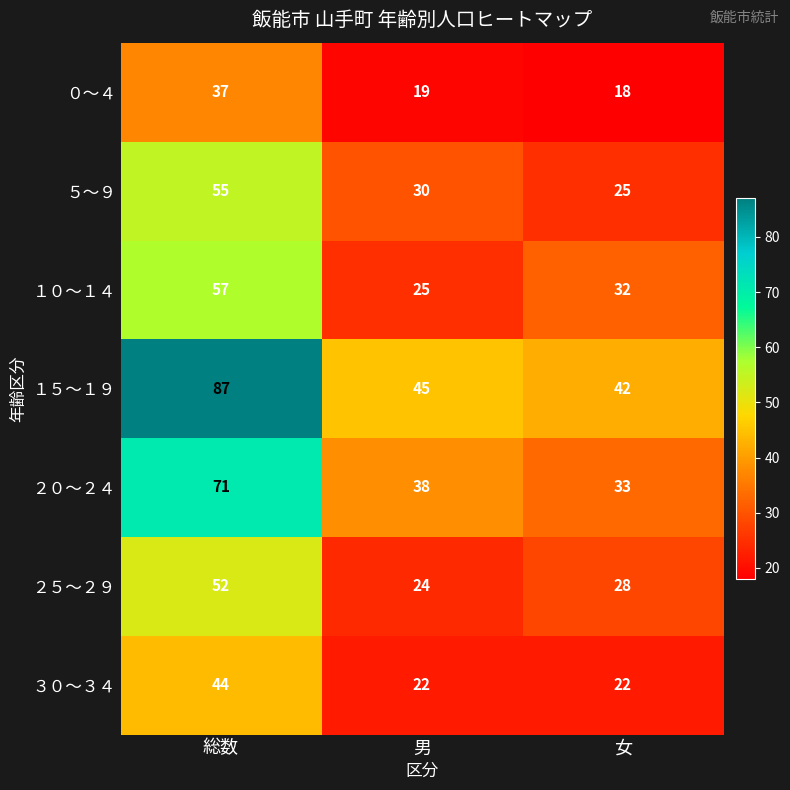

Reading right to left, extract all data points from this chart.

０～４: 女=18	男=19	総数=37
５～９: 女=25	男=30	総数=55
１０～１４: 女=32	男=25	総数=57
１５～１９: 女=42	男=45	総数=87
２０～２４: 女=33	男=38	総数=71
２５～２９: 女=28	男=24	総数=52
３０～３４: 女=22	男=22	総数=44